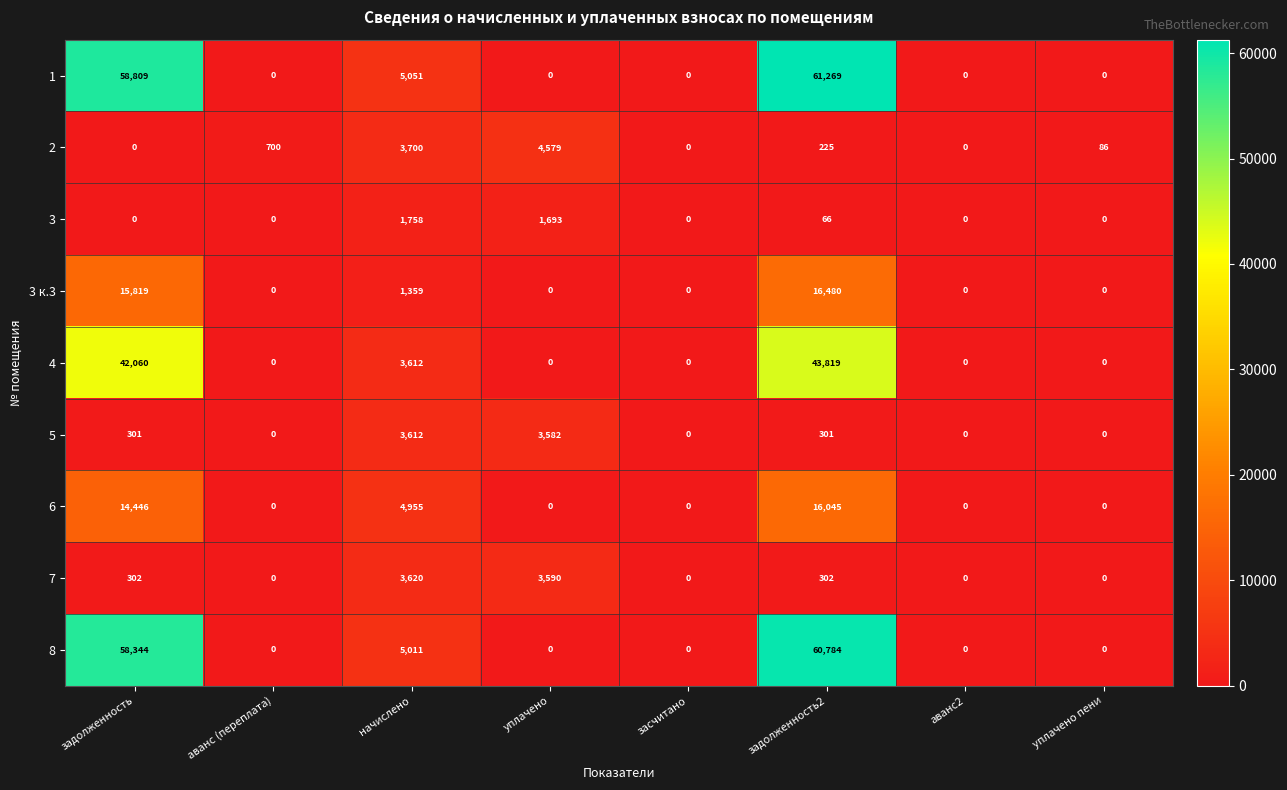

Count the number of categories in the chart.

8